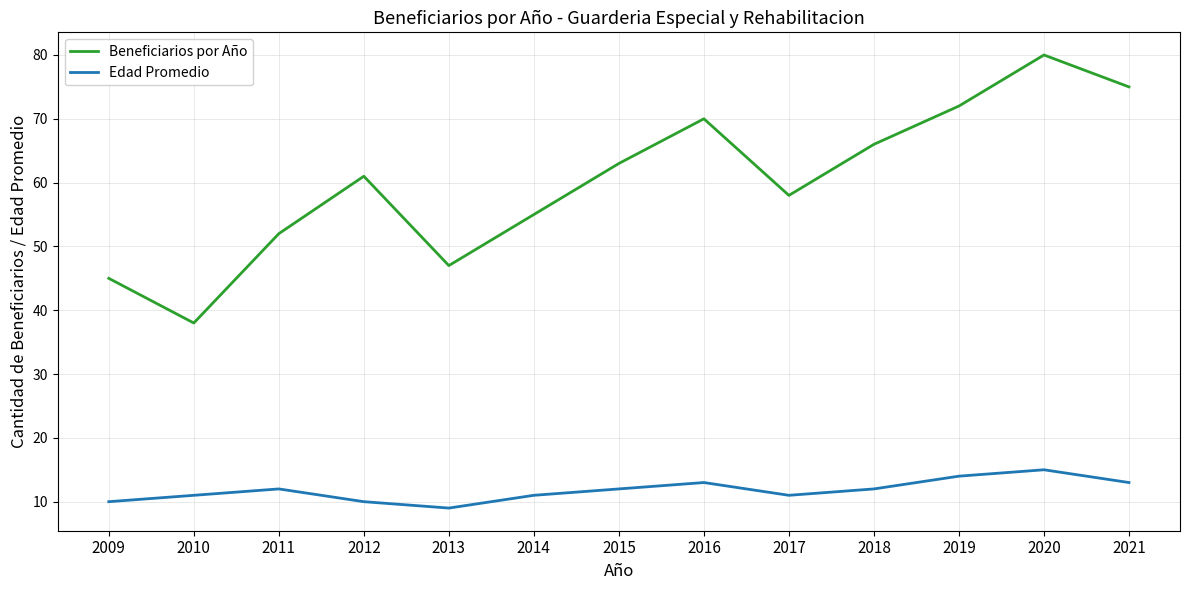

Count the number of categories in the chart.

13